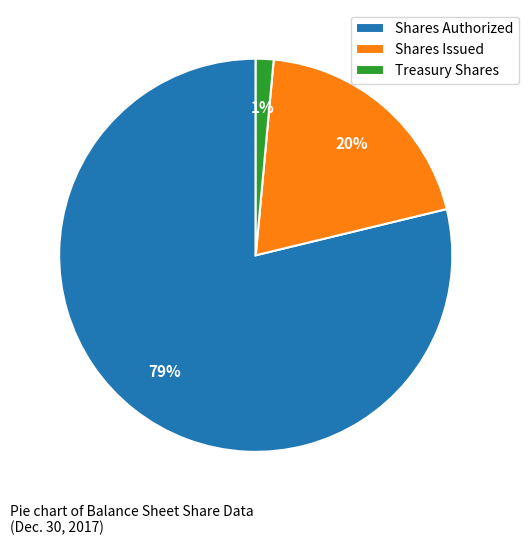

Which has a higher value, Treasury Shares or Shares Issued?

Shares Issued